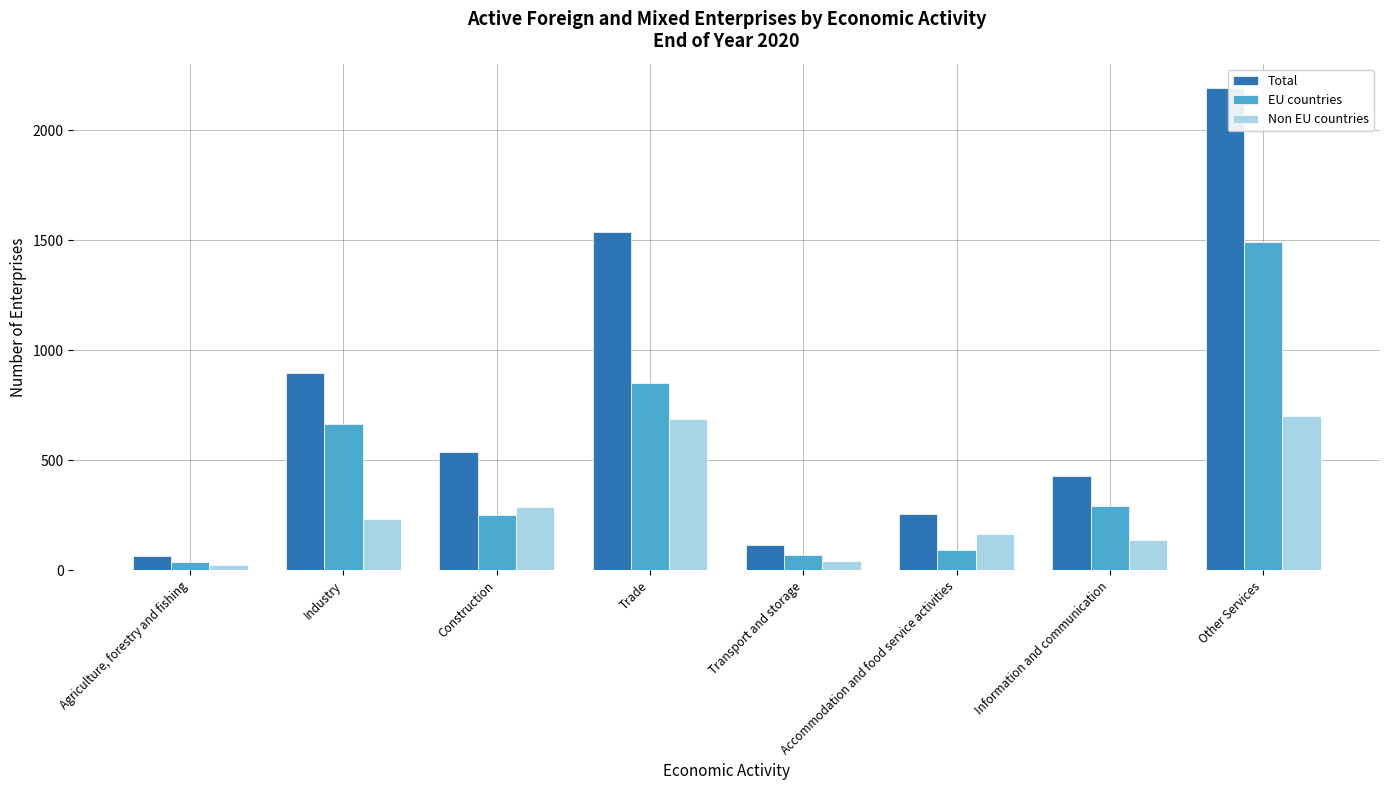

Reading left to right, what are all the values shown in this chart?

Total: Agriculture, forestry and fishing=65	Industry=896	Construction=539	Trade=1539	Transport and storage=116	Accommodation and food service activities=257	Information and communication=431	Other Services=2192
EU countries: Agriculture, forestry and fishing=40	Industry=664	Construction=251	Trade=850	Transport and storage=72	Accommodation and food service activities=91	Information and communication=292	Other Services=1491
Non EU countries: Agriculture, forestry and fishing=25	Industry=232	Construction=288	Trade=689	Transport and storage=44	Accommodation and food service activities=166	Information and communication=139	Other Services=701